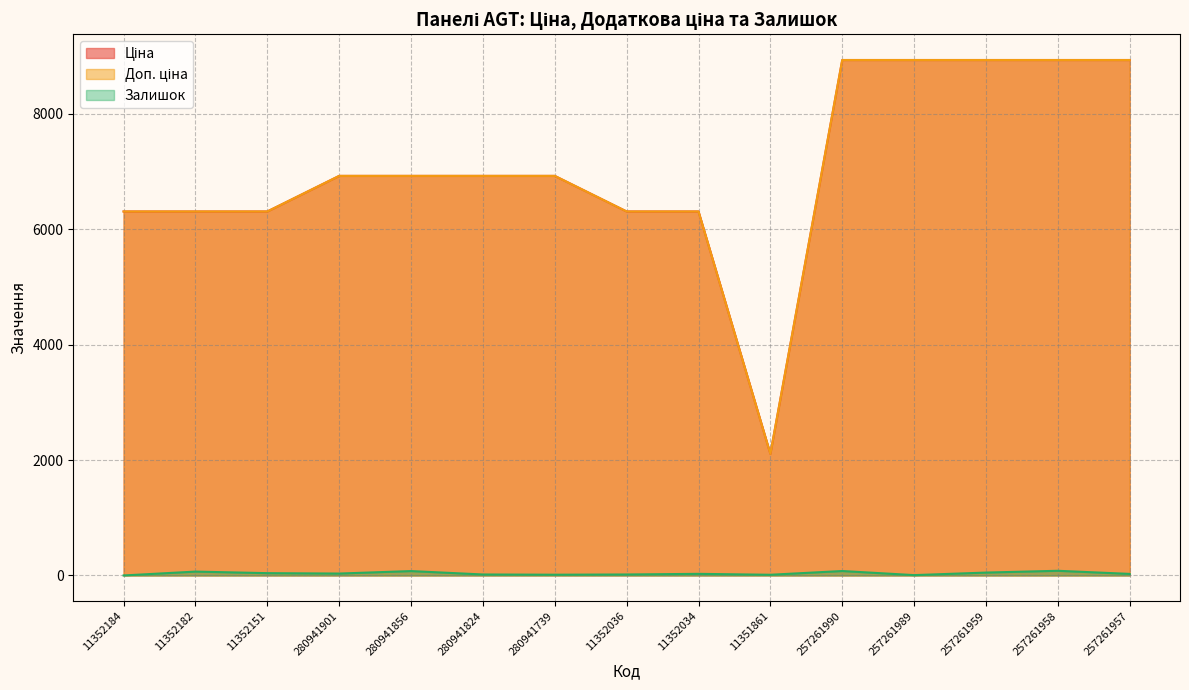

Reading right to left, list all the values displayed in this chart.

Ціна: 257261957=8934.1	257261958=8934.1	257261959=8934.1	257261989=8934.1	257261990=8934.1	11351861=2108.4	11352034=6308.8	11352036=6308.8	280941739=6925.7	280941824=6925.7	280941856=6925.7	280941901=6925.7	11352151=6308.8	11352182=6308.8	11352184=6308.8
Доп. ціна: 257261957=8934.1	257261958=8934.1	257261959=8934.1	257261989=8934.1	257261990=8934.1	11351861=2108.0	11352034=6308.8	11352036=6308.8	280941739=6925.7	280941824=6925.7	280941856=6925.7	280941901=6925.7	11352151=6308.8	11352182=6308.8	11352184=6308.8
Залишок: 257261957=27.0	257261958=81.0	257261959=50.0	257261989=6.0	257261990=77.0	11351861=12.0	11352034=28.0	11352036=17.0	280941739=13.0	280941824=17.0	280941856=76.0	280941901=33.0	11352151=40.0	11352182=67.0	11352184=0.0